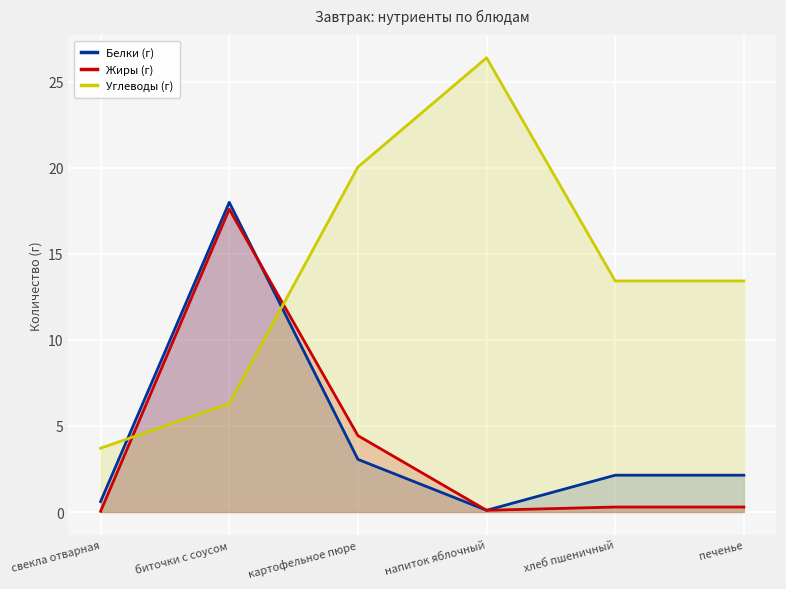

True or false: Углеводы (г) has a value of 13.4 at хлеб пшеничный.

True